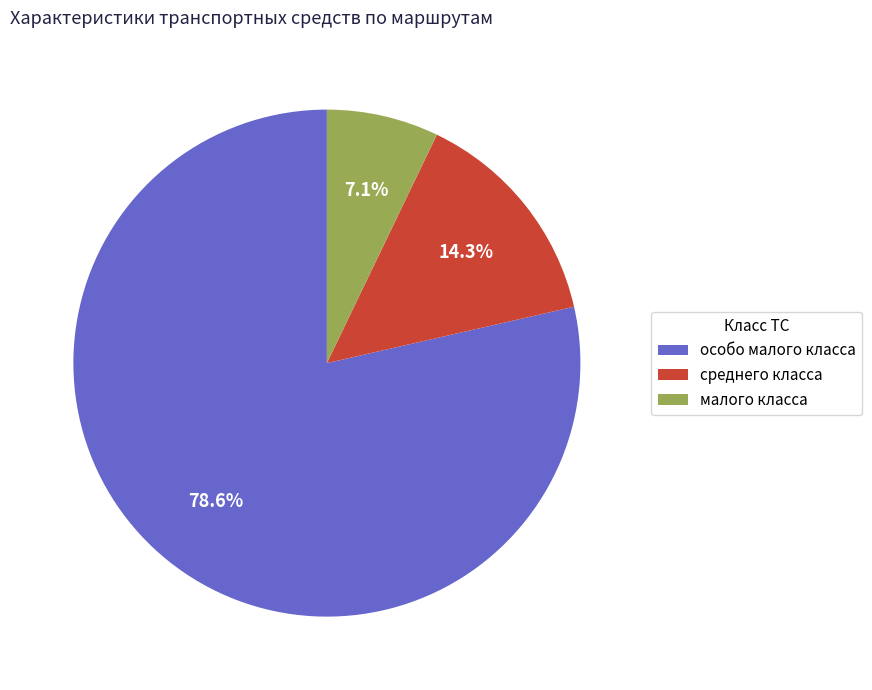

Is it true that малого класса is 7% of the pie?

True